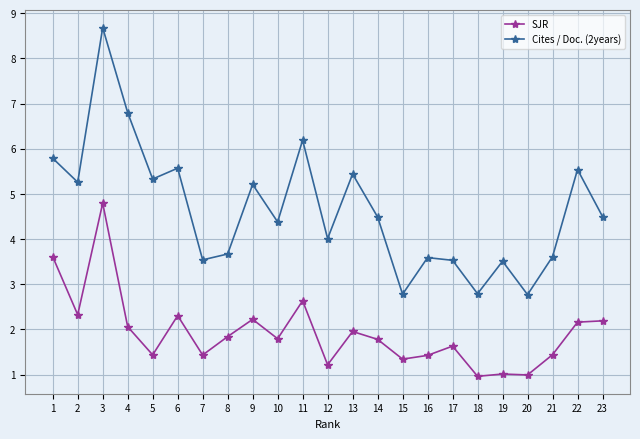

What is the value of the Cites / Doc. (2years) point at the 19th from the left?

3.5